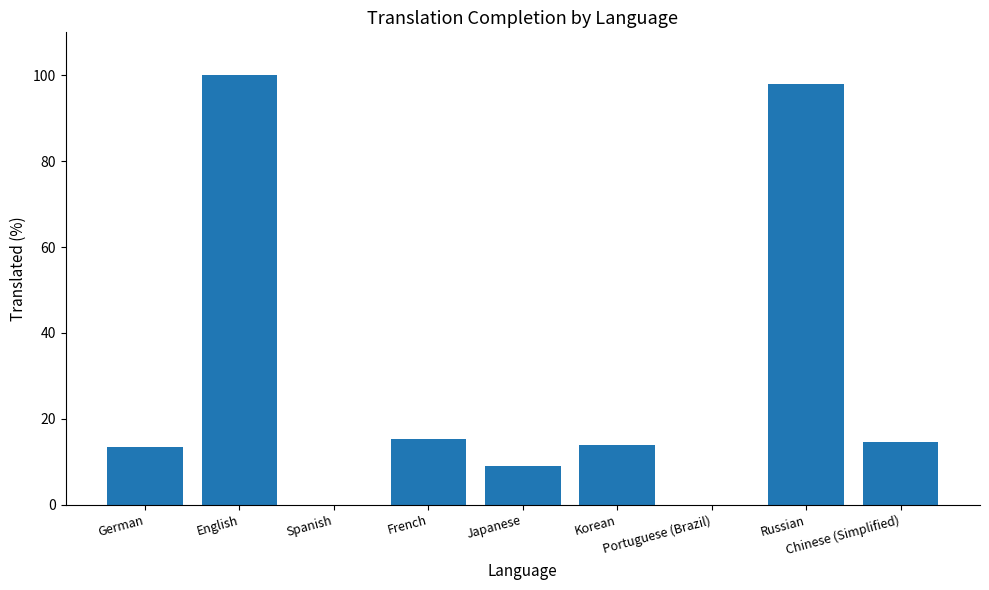

What is the sum of all values?

264.1